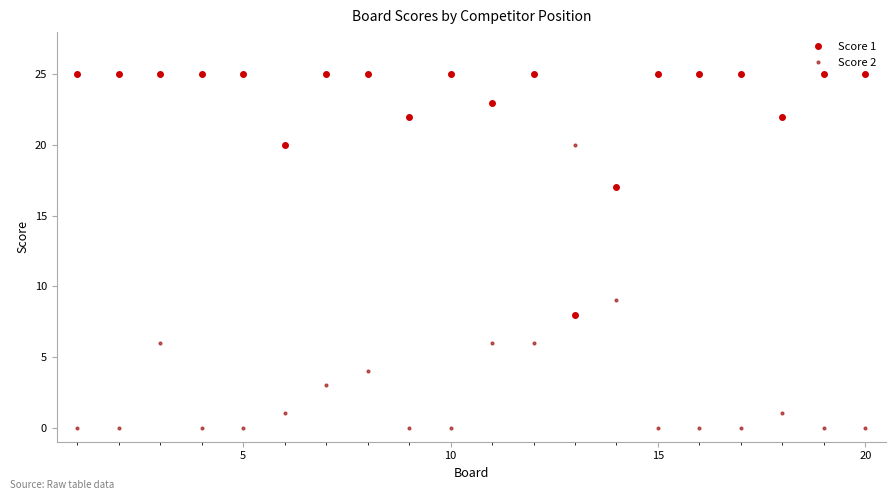

True or false: Score 1 has more than 1 points higher than both neighbors.

True